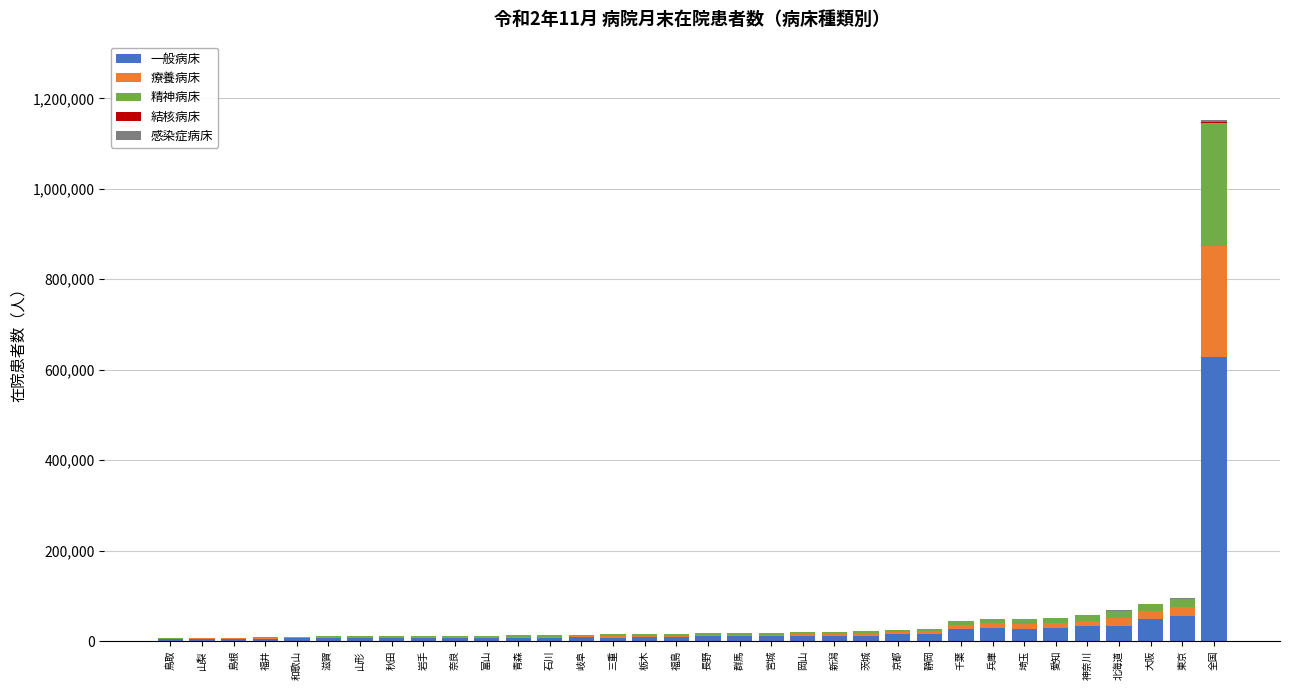

At which category is the sum across all series the highest?

全国